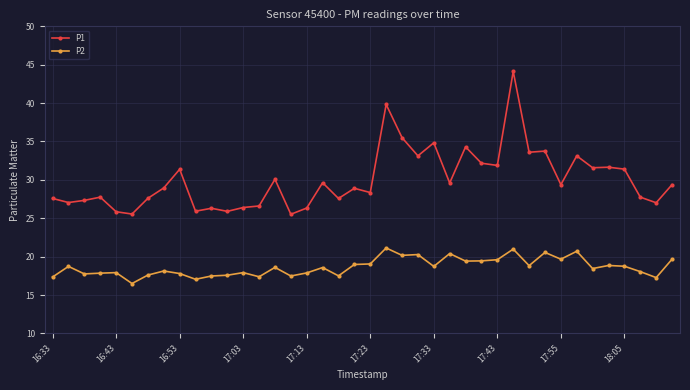

Which series has the widest spread of values?

P1